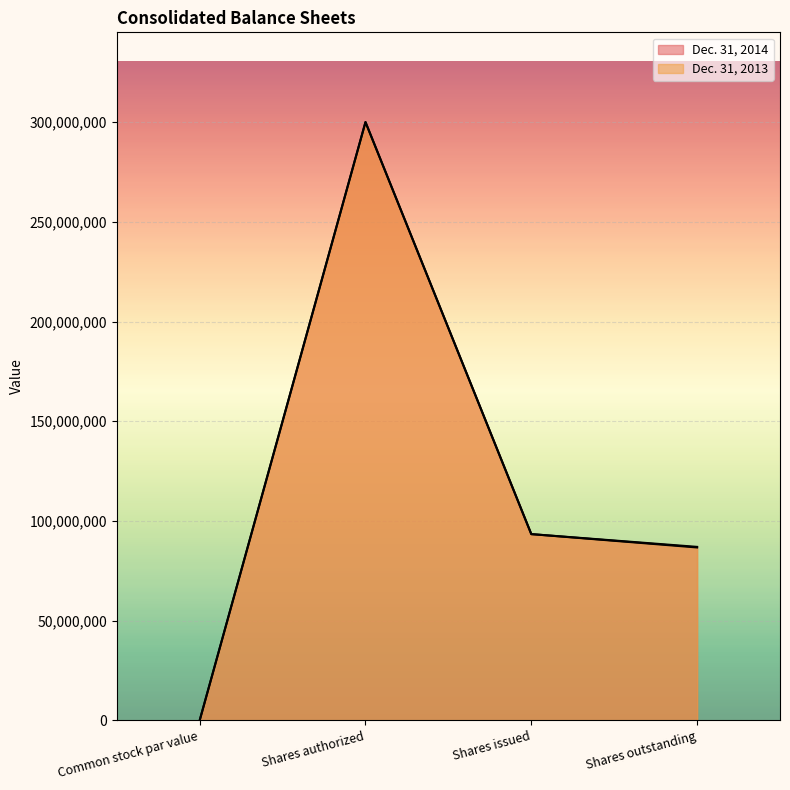

At which category does the chart reach its peak across all series?

Shares authorized